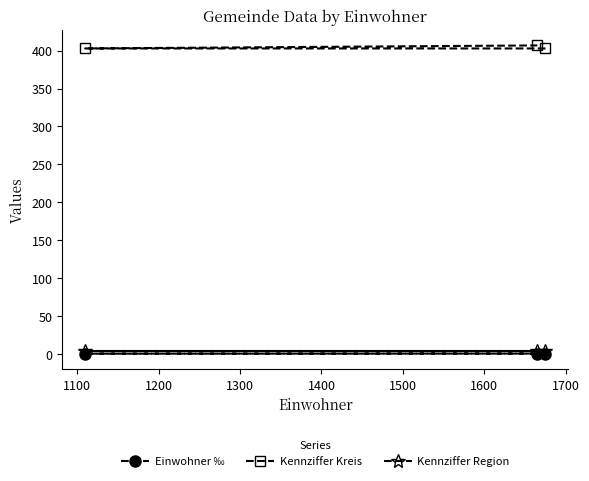

At how many categories does at least one series exceed 264?

3